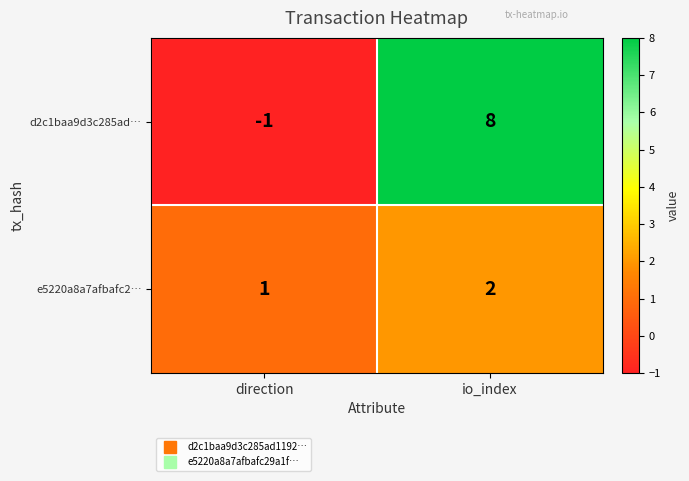

List the series in order of their peak value, highest first.

d2c1baa9d3c285ad…, e5220a8a7afbafc2…